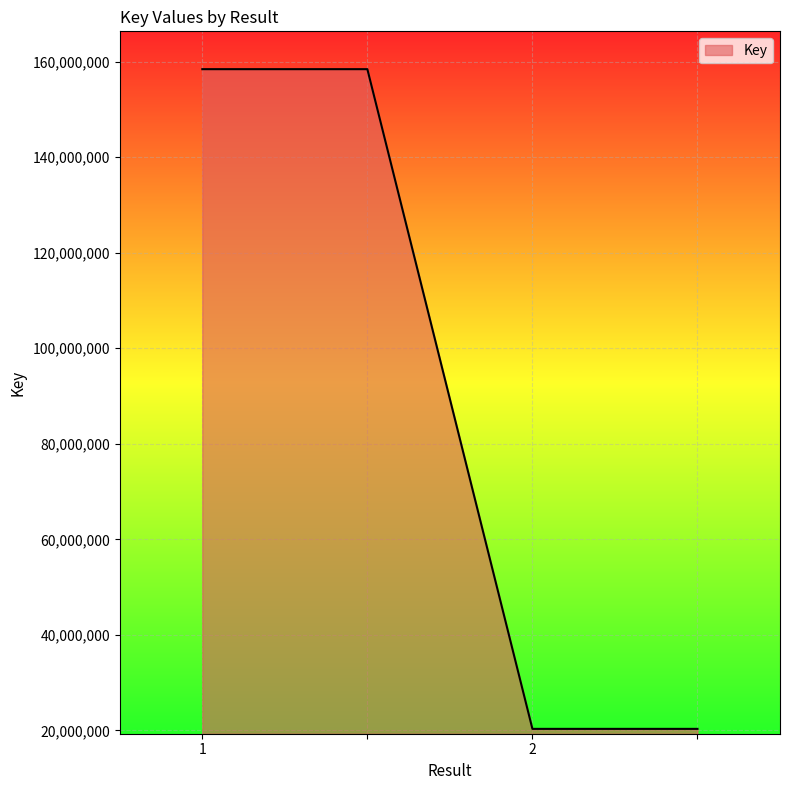

What is the greatest value displayed?

158438660